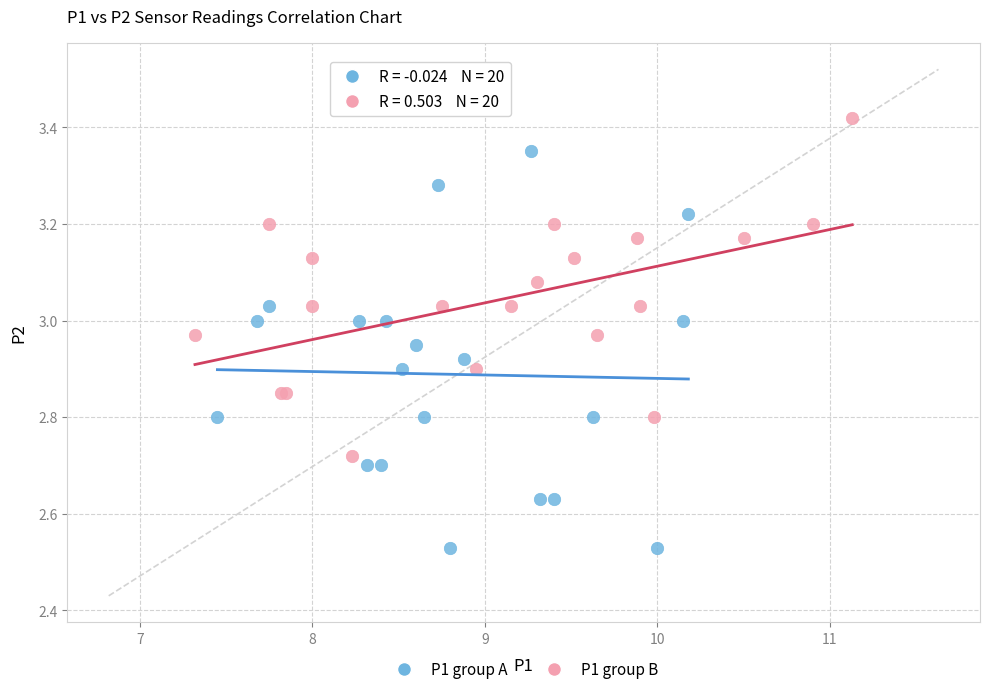

Which series reaches the minimum Y coordinate?

P1 group A